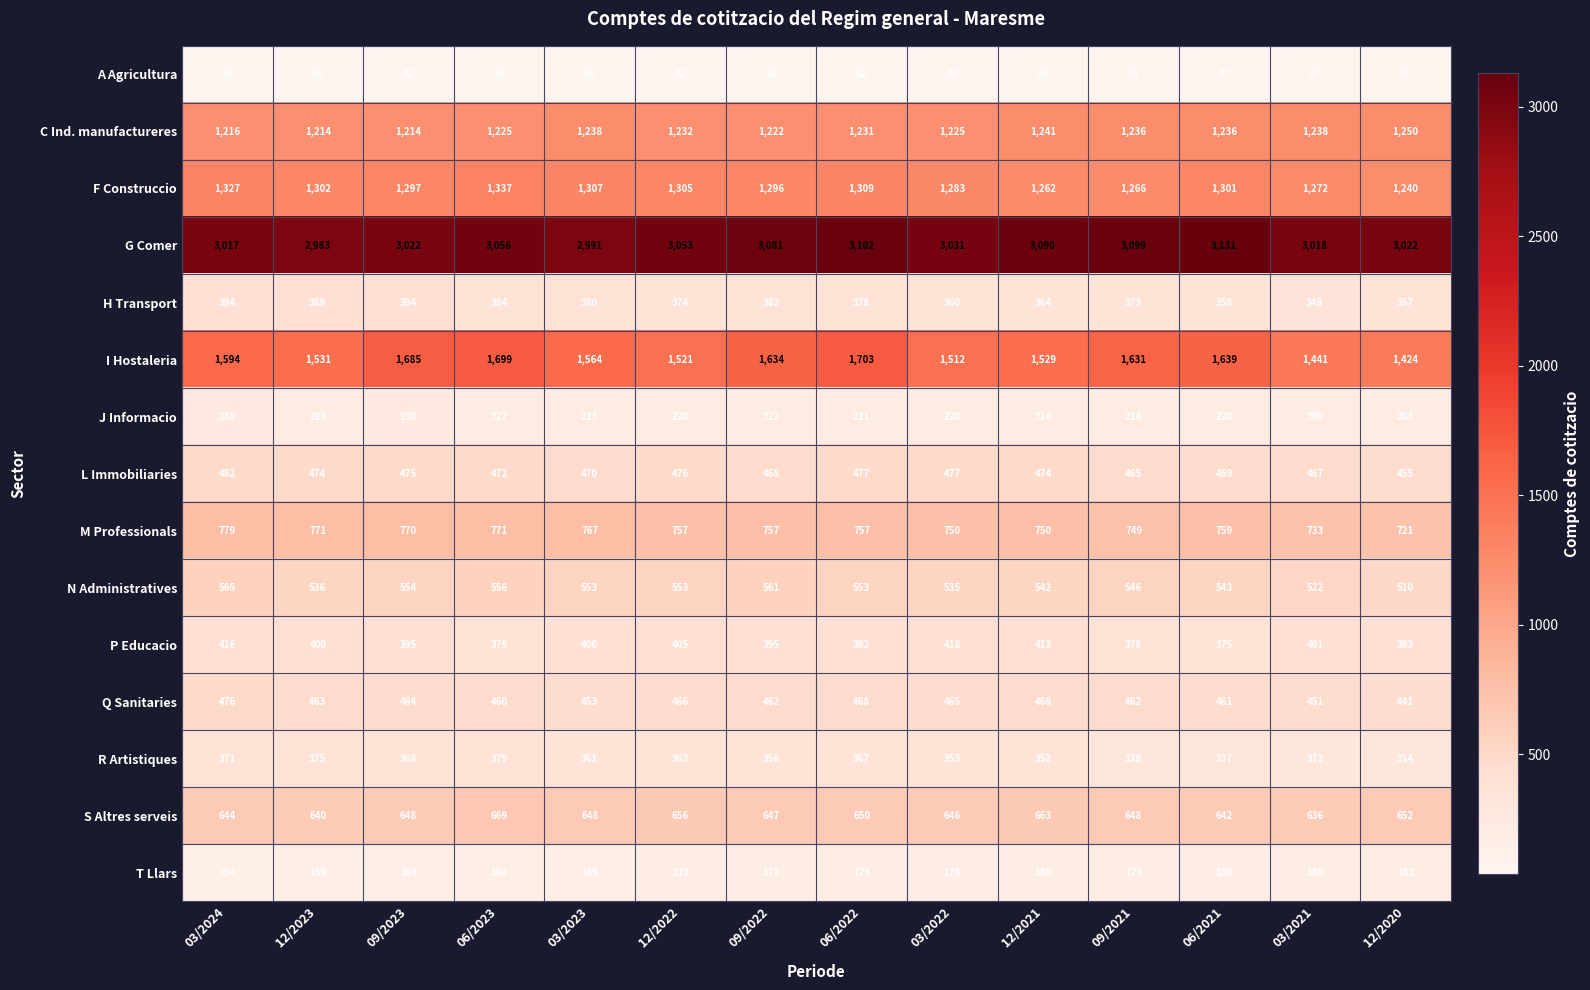

Rank the series by their maximum value, from highest to lowest.

G Comer, I Hostaleria, F Construccio, C Ind. manufactureres, M Professionals, S Altres serveis, N Administratives, L Immobiliaries, Q Sanitaries, P Educacio, H Transport, R Artistiques, J Informacio, T Llars, A Agricultura